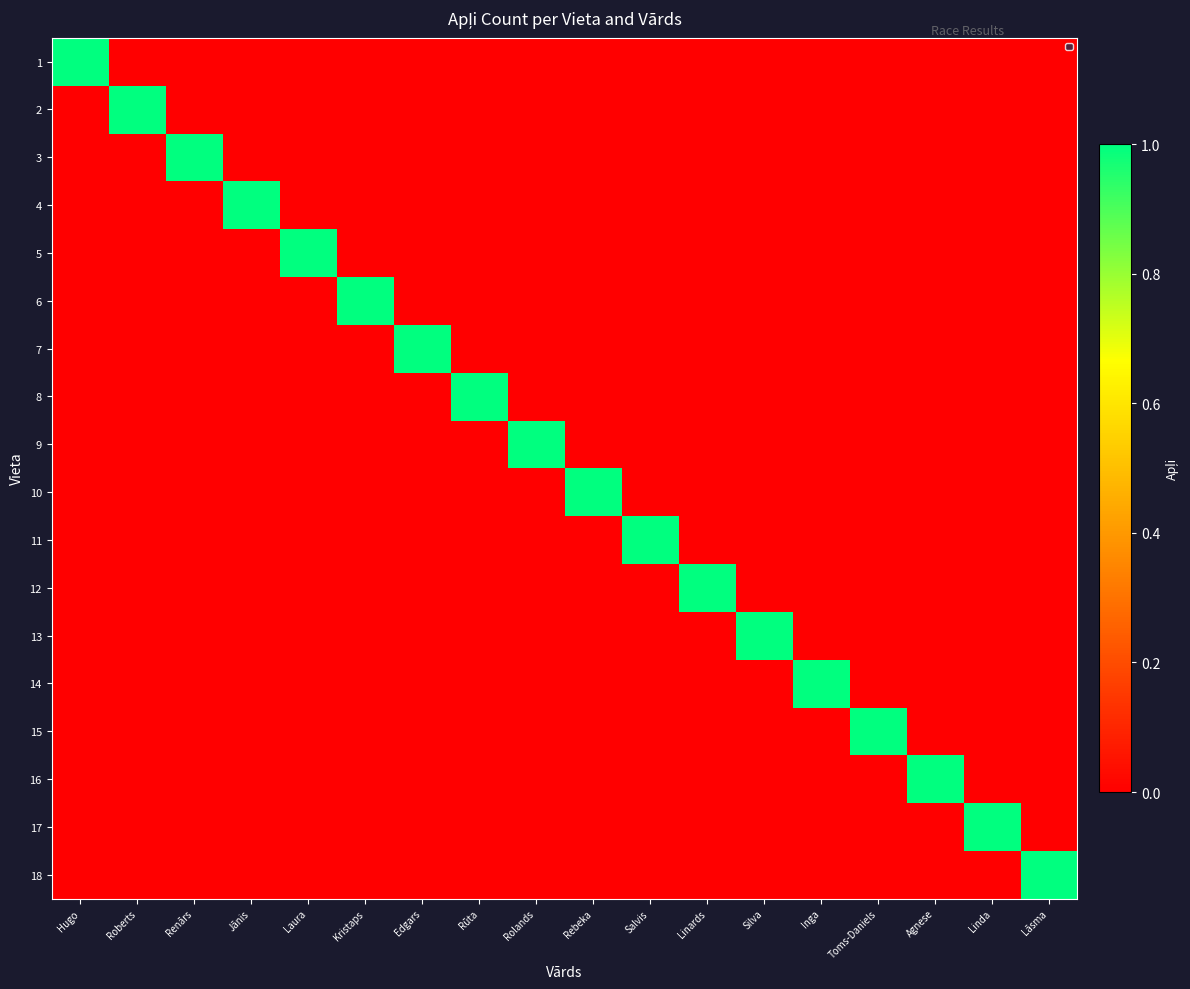

Reading right to left, list all the values displayed in this chart.

1: Lāsma=0	Linda=0	Agnese=0	Toms-Daniels=0	Inga=0	Silva=0	Linards=0	Salvis=0	Rebeka=0	Rolands=0	Rūta=0	Edgars=0	Kristaps=0	Laura=0	Jānis=0	Renārs=0	Roberts=0	Hugo=1
2: Lāsma=0	Linda=0	Agnese=0	Toms-Daniels=0	Inga=0	Silva=0	Linards=0	Salvis=0	Rebeka=0	Rolands=0	Rūta=0	Edgars=0	Kristaps=0	Laura=0	Jānis=0	Renārs=0	Roberts=1	Hugo=0
3: Lāsma=0	Linda=0	Agnese=0	Toms-Daniels=0	Inga=0	Silva=0	Linards=0	Salvis=0	Rebeka=0	Rolands=0	Rūta=0	Edgars=0	Kristaps=0	Laura=0	Jānis=0	Renārs=1	Roberts=0	Hugo=0
4: Lāsma=0	Linda=0	Agnese=0	Toms-Daniels=0	Inga=0	Silva=0	Linards=0	Salvis=0	Rebeka=0	Rolands=0	Rūta=0	Edgars=0	Kristaps=0	Laura=0	Jānis=1	Renārs=0	Roberts=0	Hugo=0
5: Lāsma=0	Linda=0	Agnese=0	Toms-Daniels=0	Inga=0	Silva=0	Linards=0	Salvis=0	Rebeka=0	Rolands=0	Rūta=0	Edgars=0	Kristaps=0	Laura=1	Jānis=0	Renārs=0	Roberts=0	Hugo=0
6: Lāsma=0	Linda=0	Agnese=0	Toms-Daniels=0	Inga=0	Silva=0	Linards=0	Salvis=0	Rebeka=0	Rolands=0	Rūta=0	Edgars=0	Kristaps=1	Laura=0	Jānis=0	Renārs=0	Roberts=0	Hugo=0
7: Lāsma=0	Linda=0	Agnese=0	Toms-Daniels=0	Inga=0	Silva=0	Linards=0	Salvis=0	Rebeka=0	Rolands=0	Rūta=0	Edgars=1	Kristaps=0	Laura=0	Jānis=0	Renārs=0	Roberts=0	Hugo=0
8: Lāsma=0	Linda=0	Agnese=0	Toms-Daniels=0	Inga=0	Silva=0	Linards=0	Salvis=0	Rebeka=0	Rolands=0	Rūta=1	Edgars=0	Kristaps=0	Laura=0	Jānis=0	Renārs=0	Roberts=0	Hugo=0
9: Lāsma=0	Linda=0	Agnese=0	Toms-Daniels=0	Inga=0	Silva=0	Linards=0	Salvis=0	Rebeka=0	Rolands=1	Rūta=0	Edgars=0	Kristaps=0	Laura=0	Jānis=0	Renārs=0	Roberts=0	Hugo=0
10: Lāsma=0	Linda=0	Agnese=0	Toms-Daniels=0	Inga=0	Silva=0	Linards=0	Salvis=0	Rebeka=1	Rolands=0	Rūta=0	Edgars=0	Kristaps=0	Laura=0	Jānis=0	Renārs=0	Roberts=0	Hugo=0
11: Lāsma=0	Linda=0	Agnese=0	Toms-Daniels=0	Inga=0	Silva=0	Linards=0	Salvis=1	Rebeka=0	Rolands=0	Rūta=0	Edgars=0	Kristaps=0	Laura=0	Jānis=0	Renārs=0	Roberts=0	Hugo=0
12: Lāsma=0	Linda=0	Agnese=0	Toms-Daniels=0	Inga=0	Silva=0	Linards=1	Salvis=0	Rebeka=0	Rolands=0	Rūta=0	Edgars=0	Kristaps=0	Laura=0	Jānis=0	Renārs=0	Roberts=0	Hugo=0
13: Lāsma=0	Linda=0	Agnese=0	Toms-Daniels=0	Inga=0	Silva=1	Linards=0	Salvis=0	Rebeka=0	Rolands=0	Rūta=0	Edgars=0	Kristaps=0	Laura=0	Jānis=0	Renārs=0	Roberts=0	Hugo=0
14: Lāsma=0	Linda=0	Agnese=0	Toms-Daniels=0	Inga=1	Silva=0	Linards=0	Salvis=0	Rebeka=0	Rolands=0	Rūta=0	Edgars=0	Kristaps=0	Laura=0	Jānis=0	Renārs=0	Roberts=0	Hugo=0
15: Lāsma=0	Linda=0	Agnese=0	Toms-Daniels=1	Inga=0	Silva=0	Linards=0	Salvis=0	Rebeka=0	Rolands=0	Rūta=0	Edgars=0	Kristaps=0	Laura=0	Jānis=0	Renārs=0	Roberts=0	Hugo=0
16: Lāsma=0	Linda=0	Agnese=1	Toms-Daniels=0	Inga=0	Silva=0	Linards=0	Salvis=0	Rebeka=0	Rolands=0	Rūta=0	Edgars=0	Kristaps=0	Laura=0	Jānis=0	Renārs=0	Roberts=0	Hugo=0
17: Lāsma=0	Linda=1	Agnese=0	Toms-Daniels=0	Inga=0	Silva=0	Linards=0	Salvis=0	Rebeka=0	Rolands=0	Rūta=0	Edgars=0	Kristaps=0	Laura=0	Jānis=0	Renārs=0	Roberts=0	Hugo=0
18: Lāsma=1	Linda=0	Agnese=0	Toms-Daniels=0	Inga=0	Silva=0	Linards=0	Salvis=0	Rebeka=0	Rolands=0	Rūta=0	Edgars=0	Kristaps=0	Laura=0	Jānis=0	Renārs=0	Roberts=0	Hugo=0